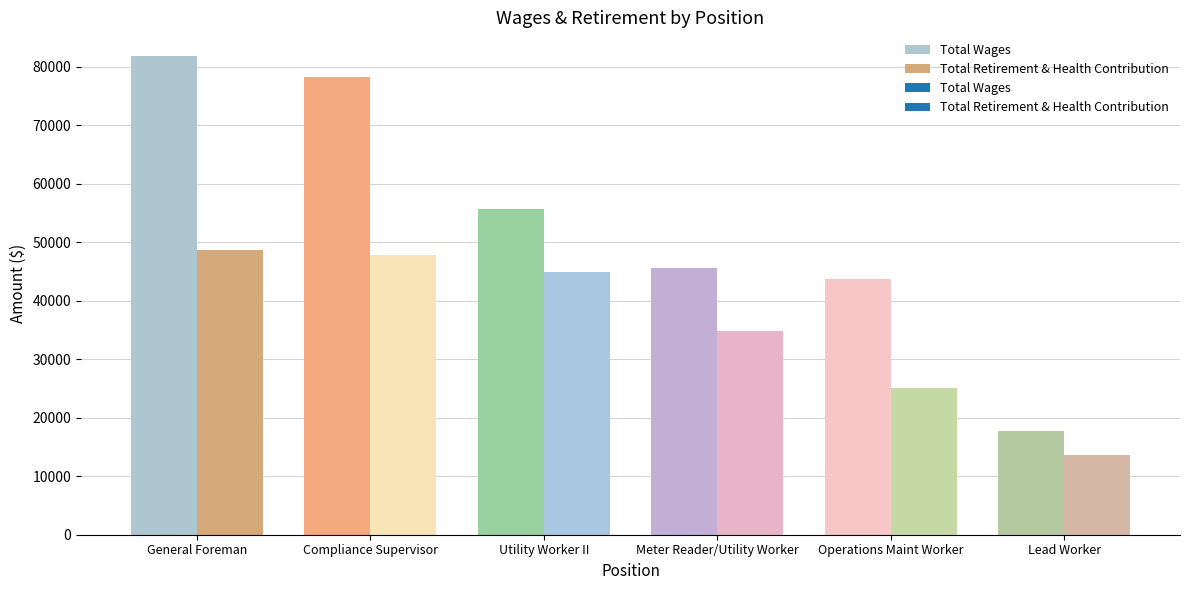

At which label does Total Retirement & Health Contribution first exceed 44879?

General Foreman